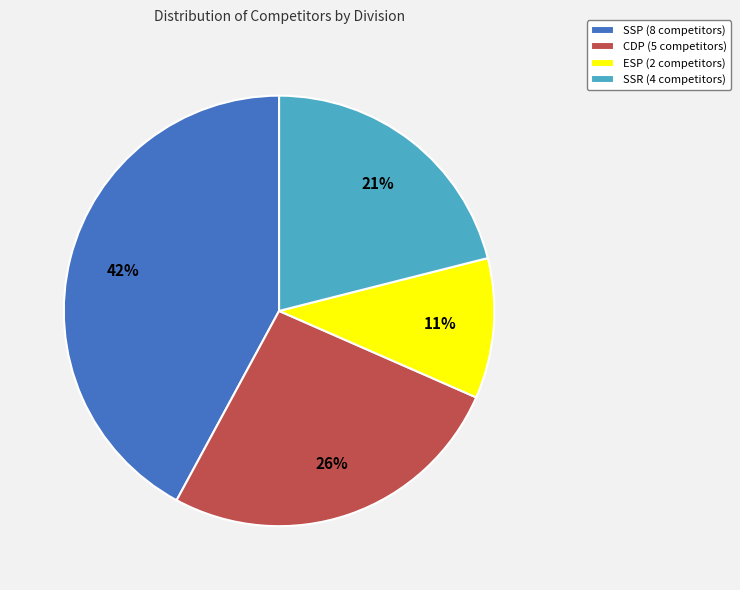

Is the sum of CDP (5 competitors) and SSP (8 competitors) greater than half?

Yes